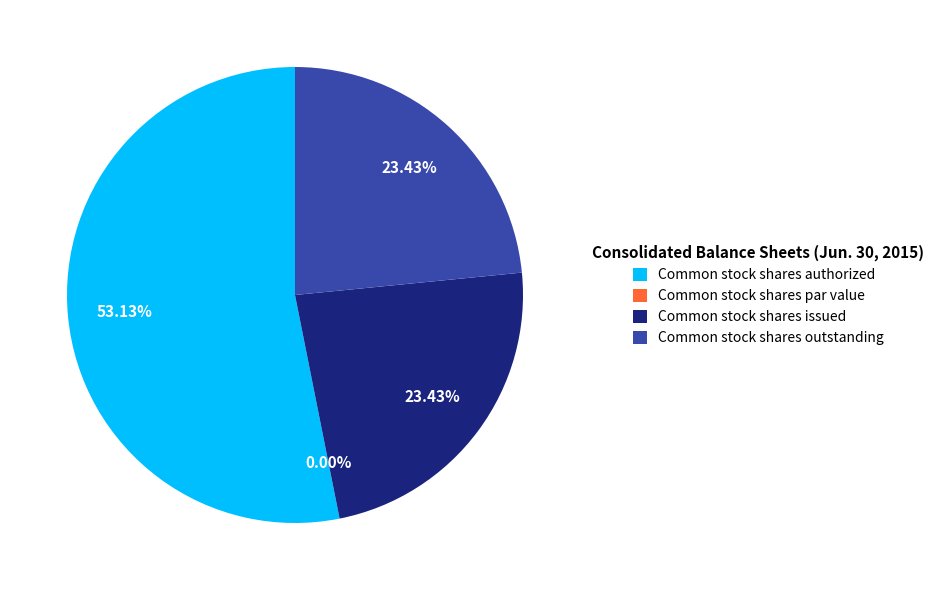

Rank the categories by value from highest to lowest.

Common stock shares authorized, Common stock shares issued, Common stock shares outstanding, Common stock shares par value